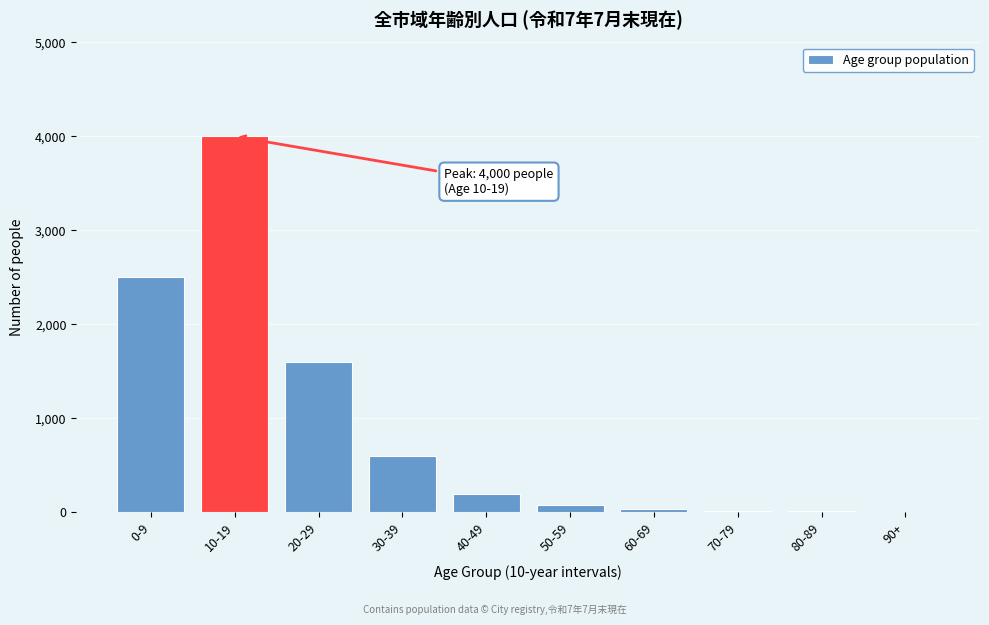

Where is the data nearest to the value 2002?

20-29